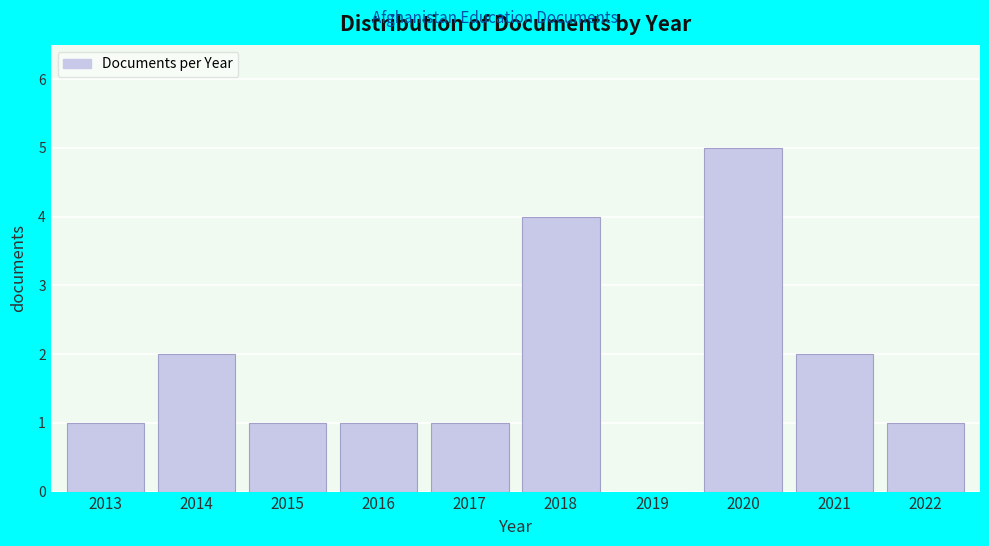

Reading left to right, extract all data points from this chart.

2013=1	2014=2	2015=1	2016=1	2017=1	2018=4	2019=0	2020=5	2021=2	2022=1